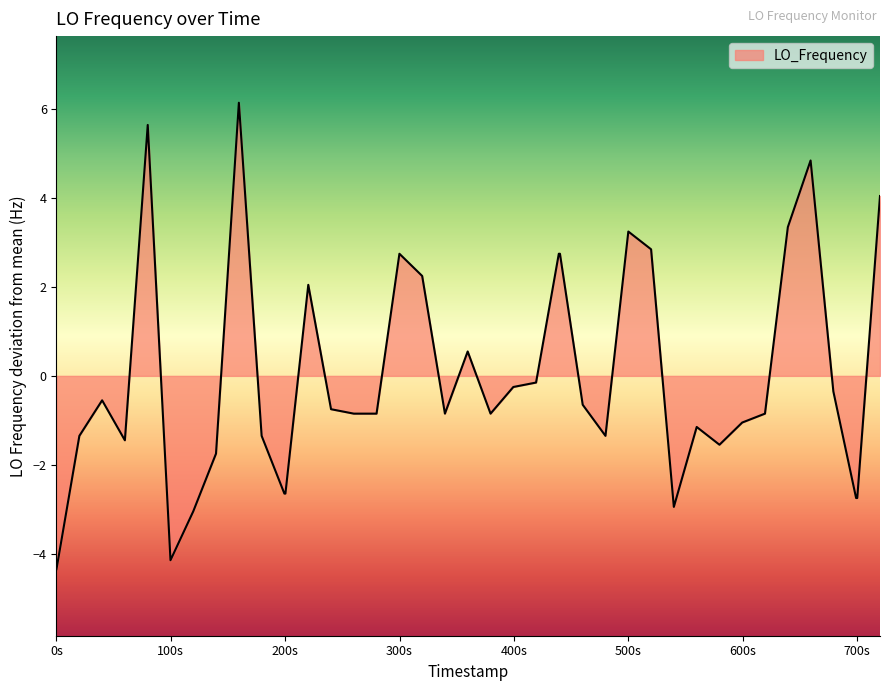

What is the smallest value displayed?

-4.4